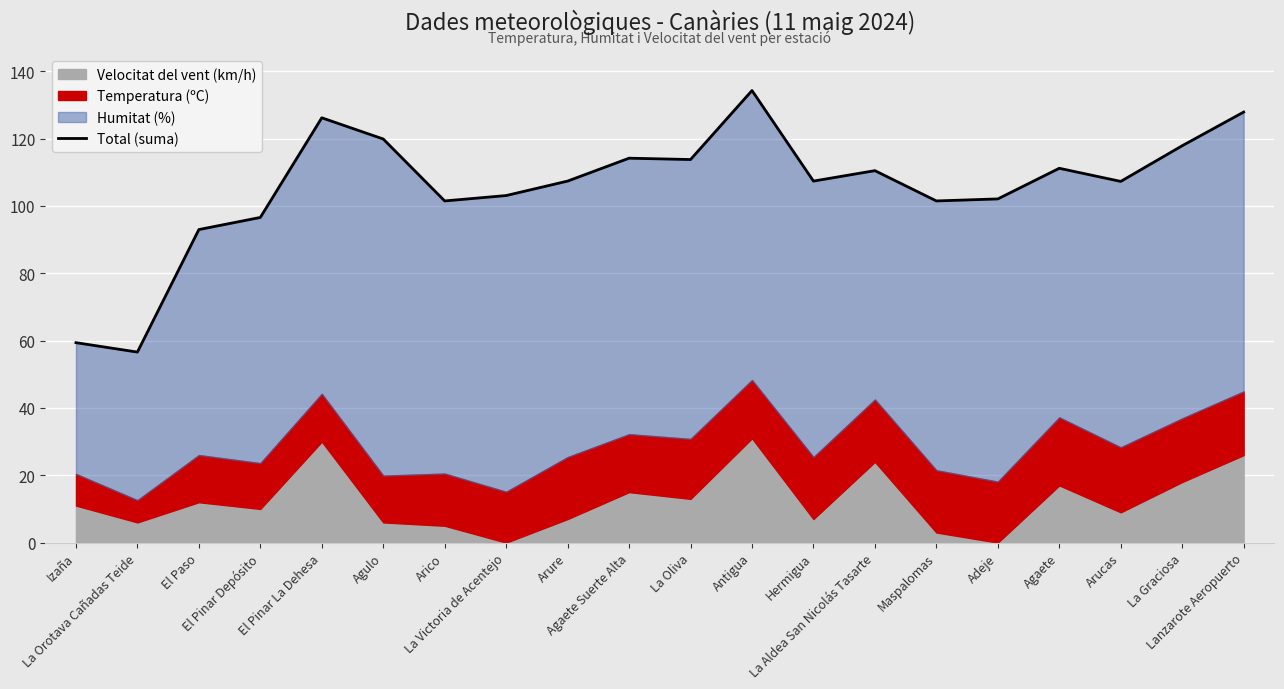

What is the difference between the values at El Pinar La Dehesa and Agaete Suerte Alta?

12.0